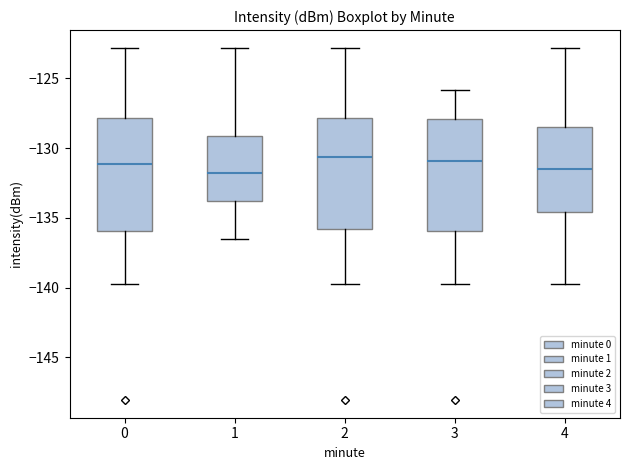

Reading left to right, read every box against the y-axis: the position of its median line, the range the box covers, and the ends of its whiskers. The values are not printed on the chart, so give them approximately, as read against the axis.

0: median -131.0, box -136.0 to -128.0, whiskers -139.5 to -123.0
1: median -132.0, box -134.0 to -129.0, whiskers -136.5 to -123.0
2: median -130.5, box -136.0 to -128.0, whiskers -139.5 to -123.0
3: median -131.0, box -136.0 to -128.0, whiskers -139.5 to -126.0
4: median -131.5, box -134.5 to -128.5, whiskers -139.5 to -123.0